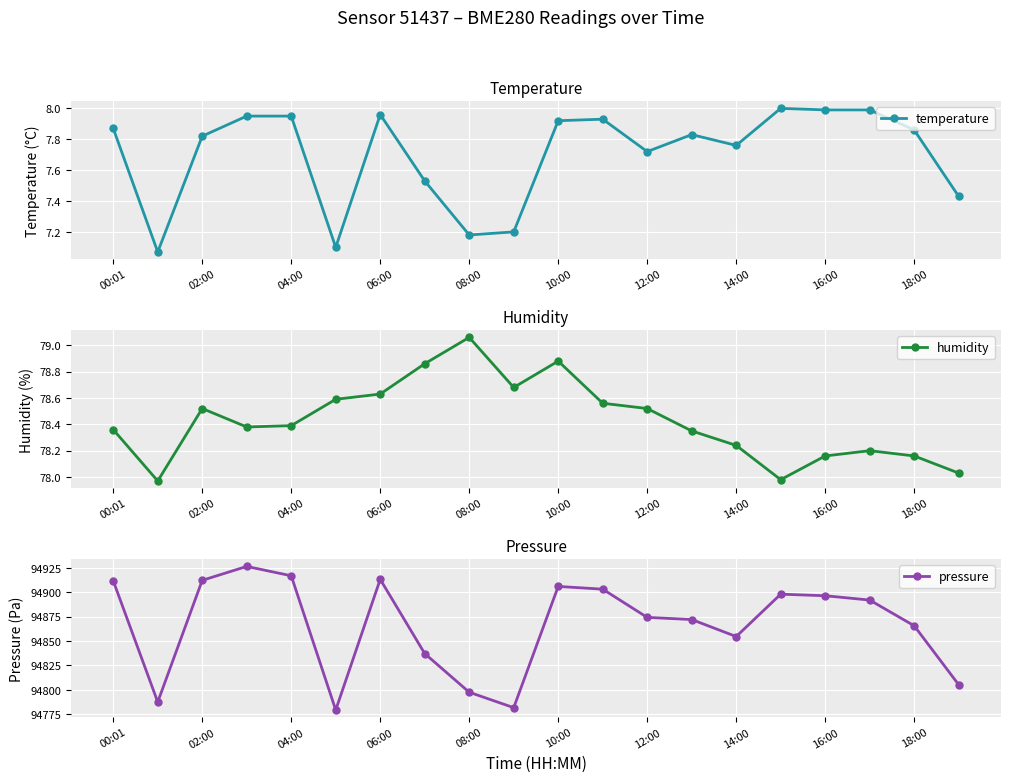

What is the label of the 9th point from the right?

11